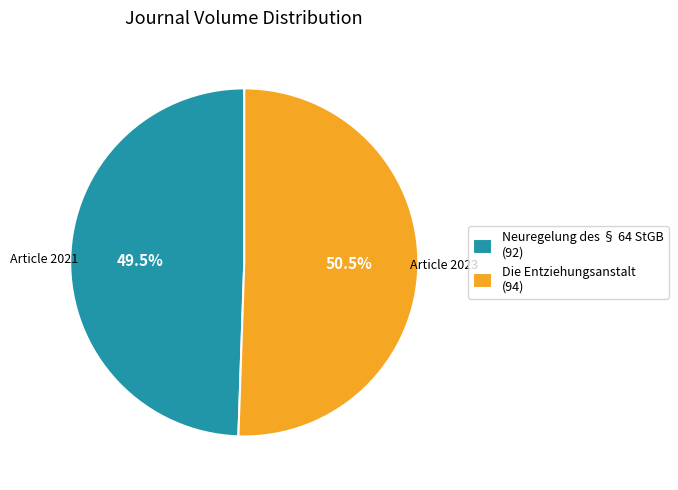

Is it true that Die Entziehungsanstalt is 36% of the pie?

False